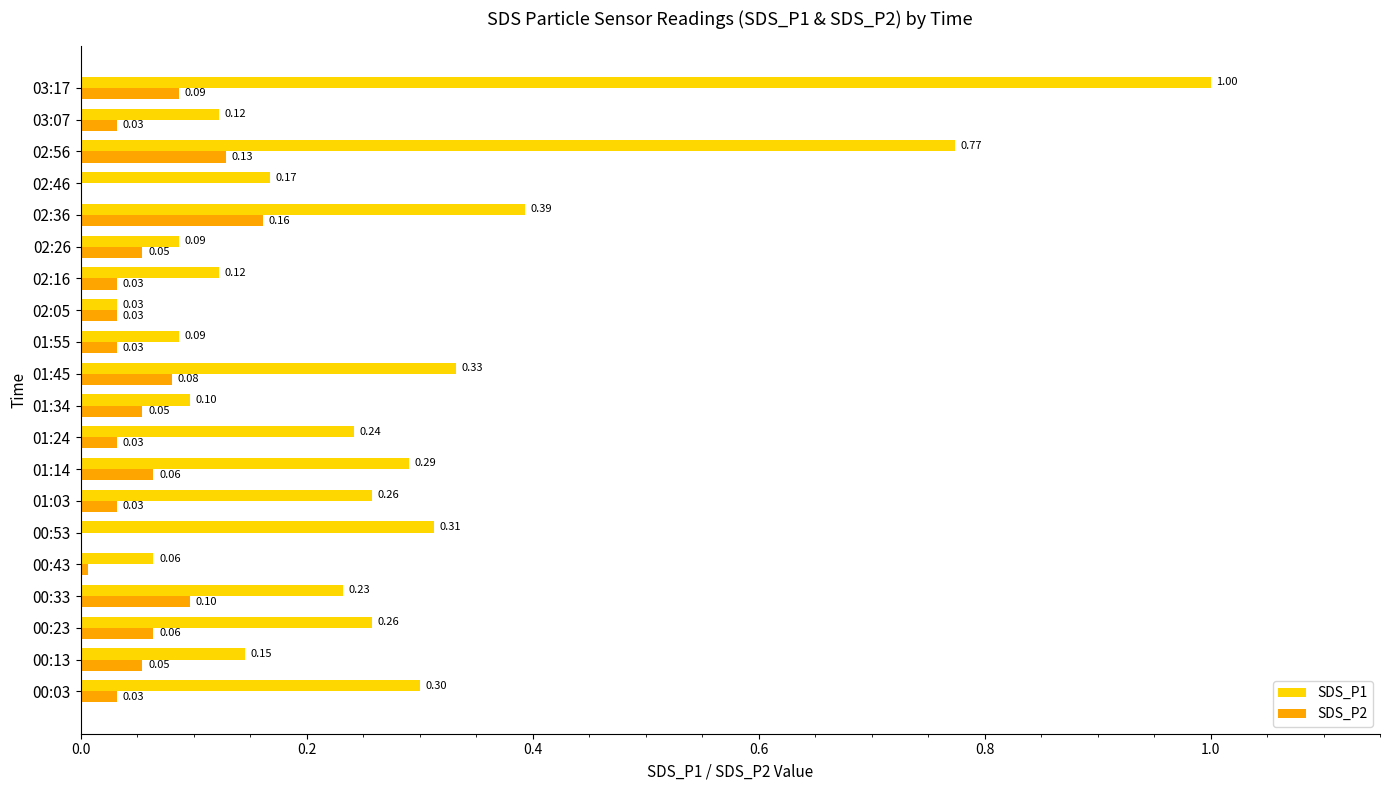

Is the value of SDS_P1 at 01:45 greater than the value of SDS_P2 at 00:43?

Yes